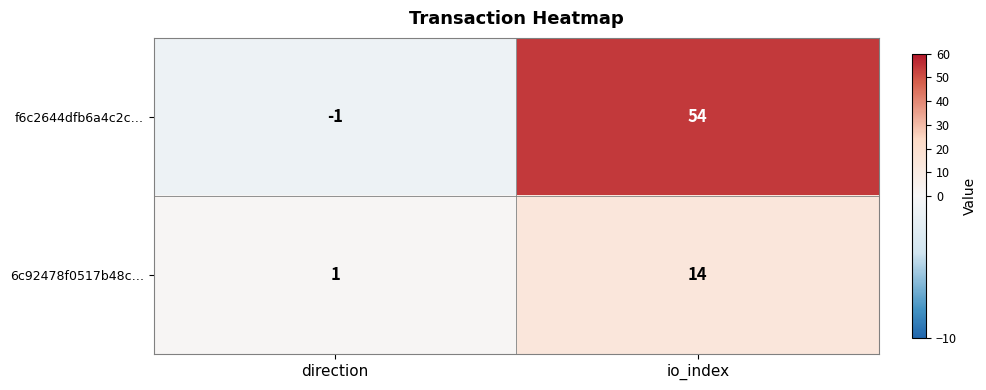

Which series changed the most between direction and io_index?

f6c2644dfb6a4c2c…